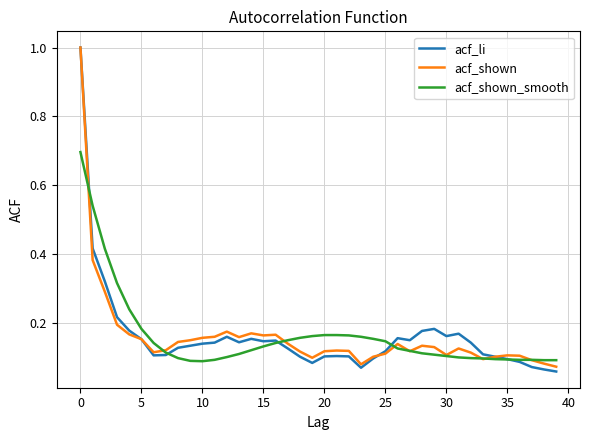

What is the highest value of the acf_li series?

1.0